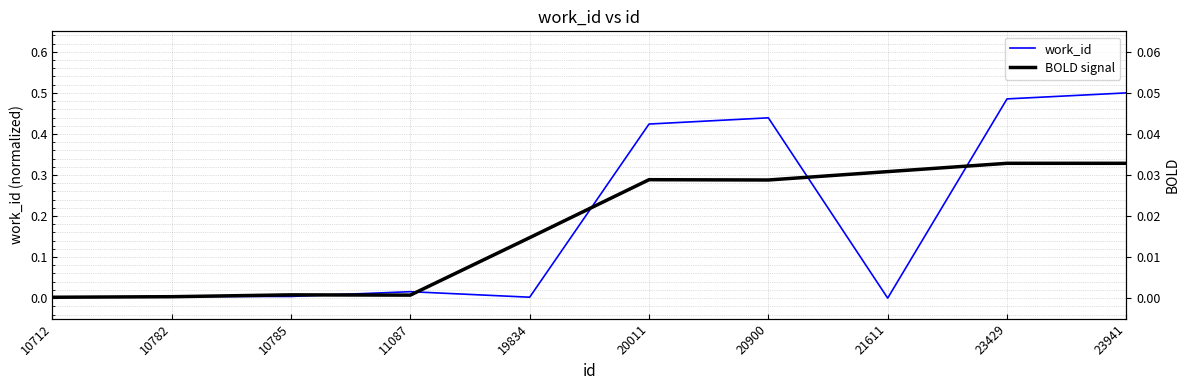

At which label is work_id closest to 0?

21611